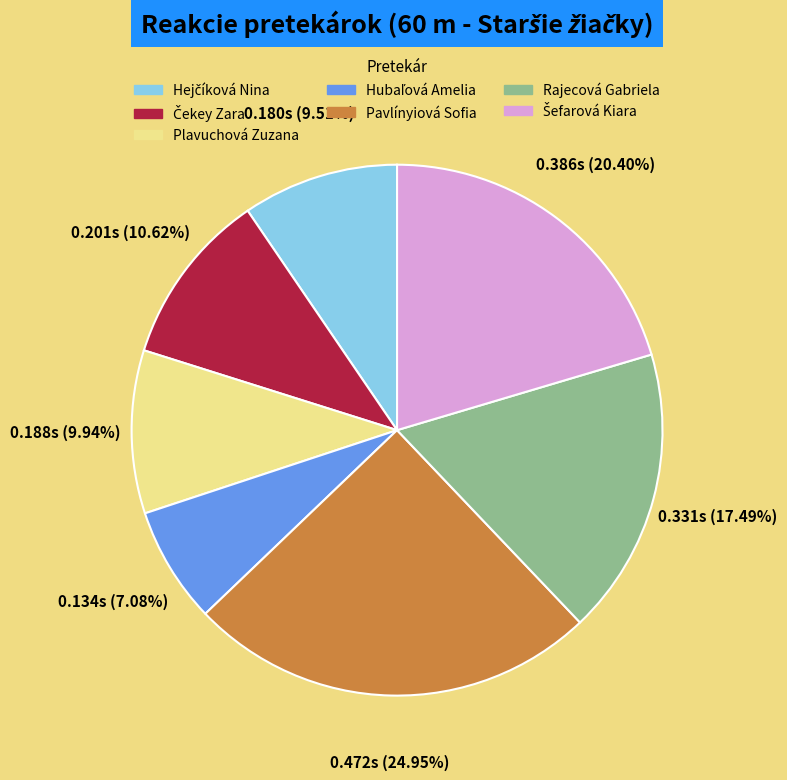

What is the largest slice in the pie chart?

Pavlínyiová Sofia